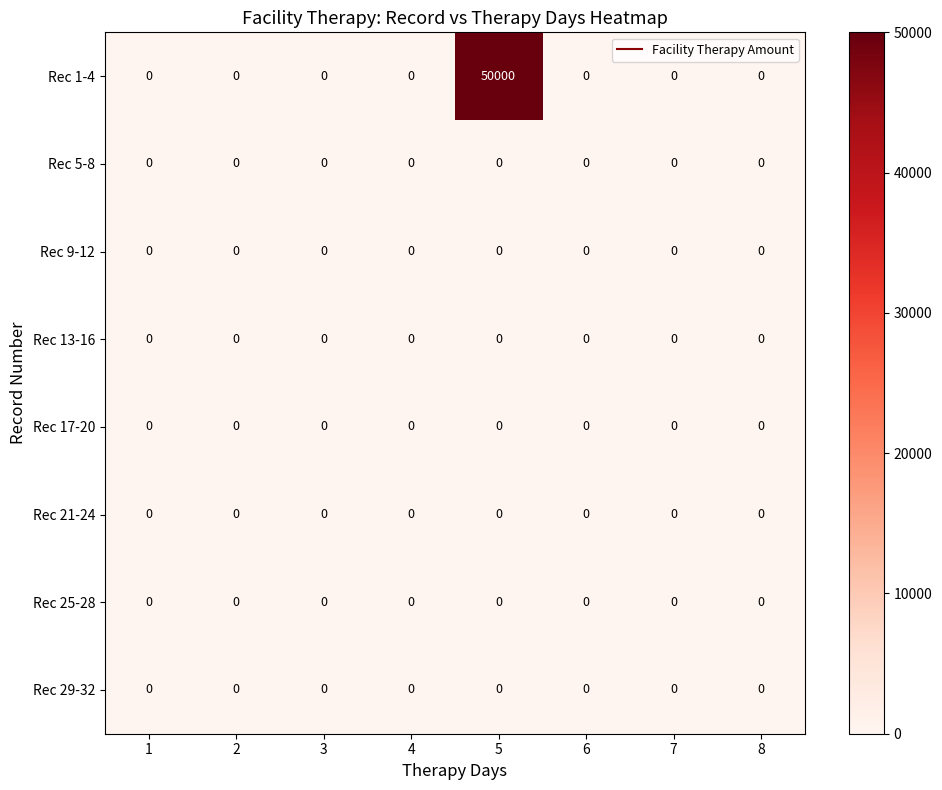

The value of Rec 1-4 at 3 is 32055. True or false?

False